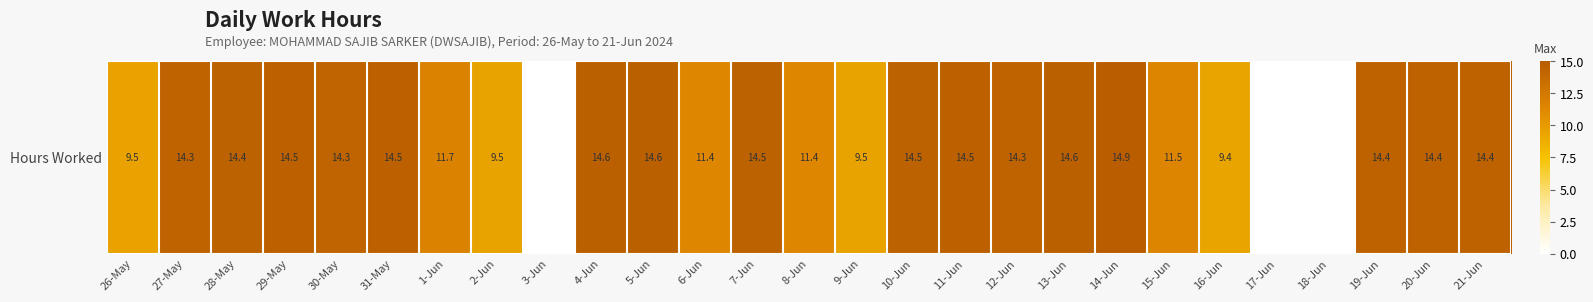

Reading left to right, what are all the values shown in this chart?

9.5	14.3	14.4	14.5	14.3	14.5	11.7	9.5	0.0	14.6	14.6	11.4	14.5	11.4	9.5	14.5	14.5	14.3	14.6	14.9	11.5	9.4	0.0	0.0	14.4	14.4	14.4